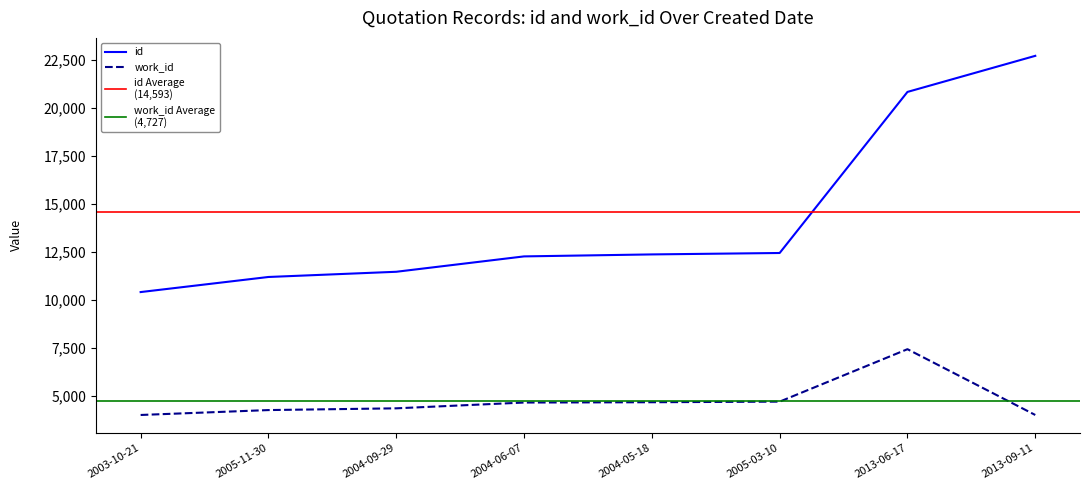

Is the value of id at 2013-09-11 greater than the value of work_id at 2004-06-07?

Yes